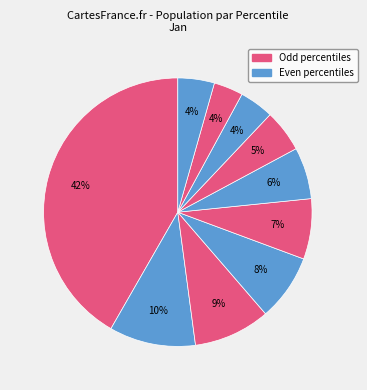

How many slices are in this pie chart?

10